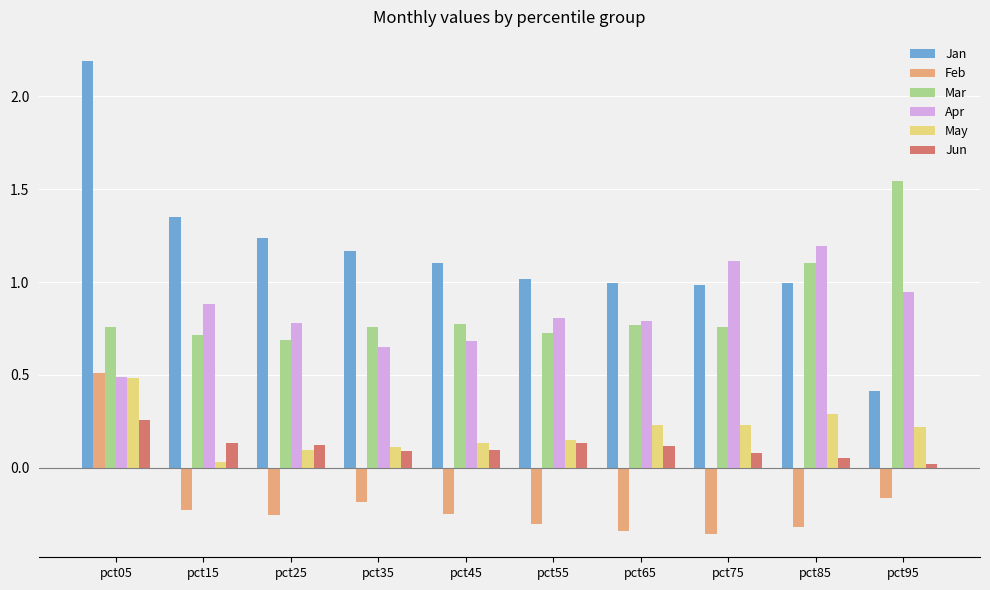

Which series has the widest spread of values?

Jan